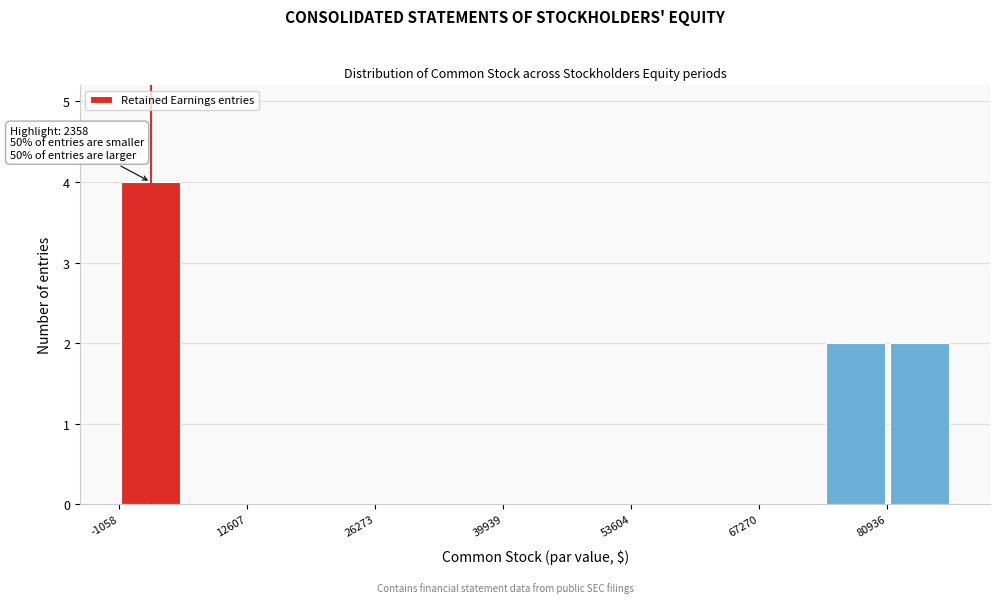

Read against the x-axis, roughly where is the centre of the tallest bar?

2000